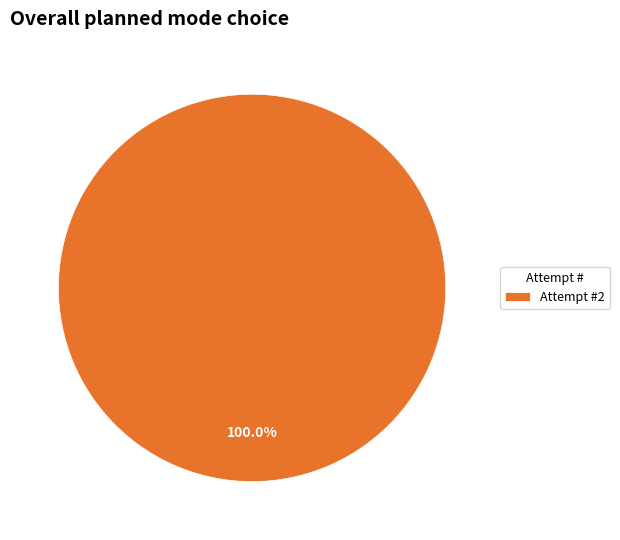

How many slices are in this pie chart?

1